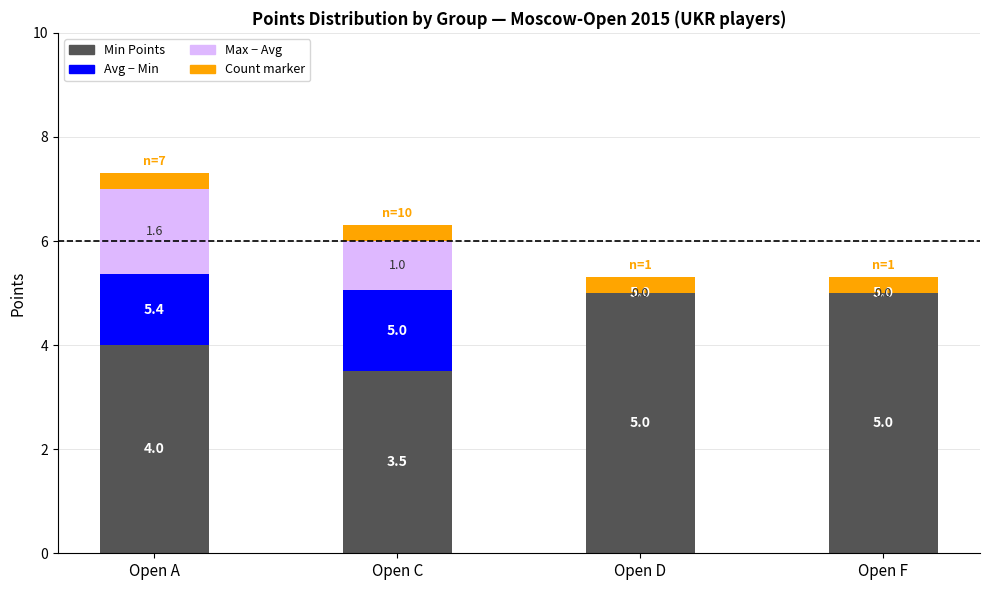

What is the approximate value of Min Points at Open A?

4.0